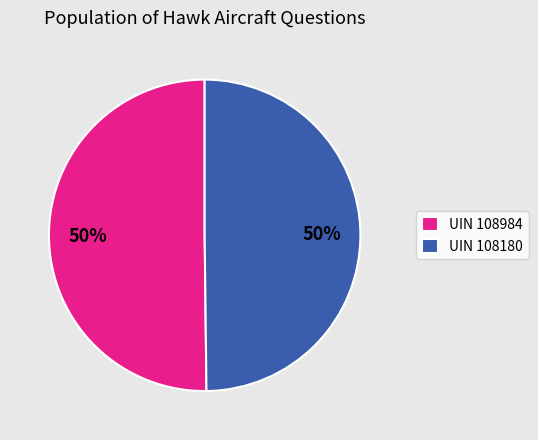

To the nearest percent, what is the combined percentage of UIN 108180 and UIN 108984?

100%